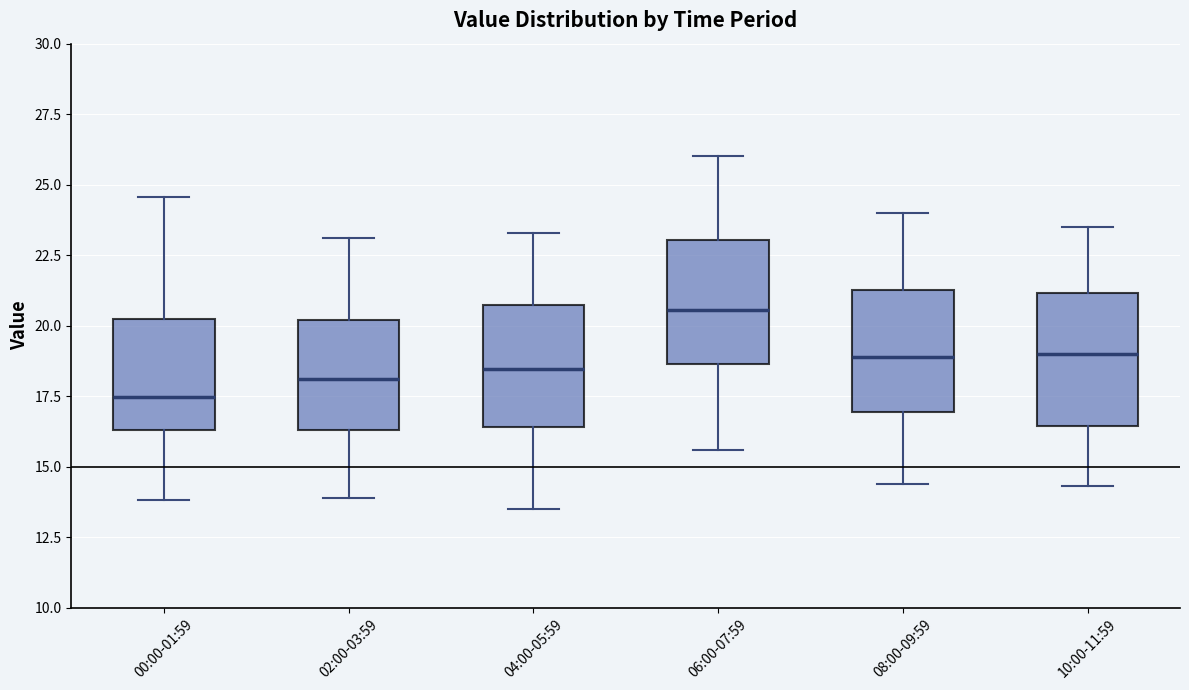

Which box's median line is the highest?

06:00-07:59